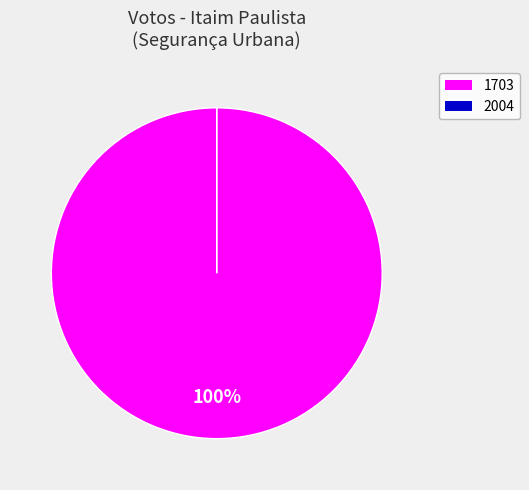

Is it true that 1703 is 100% of the pie?

True